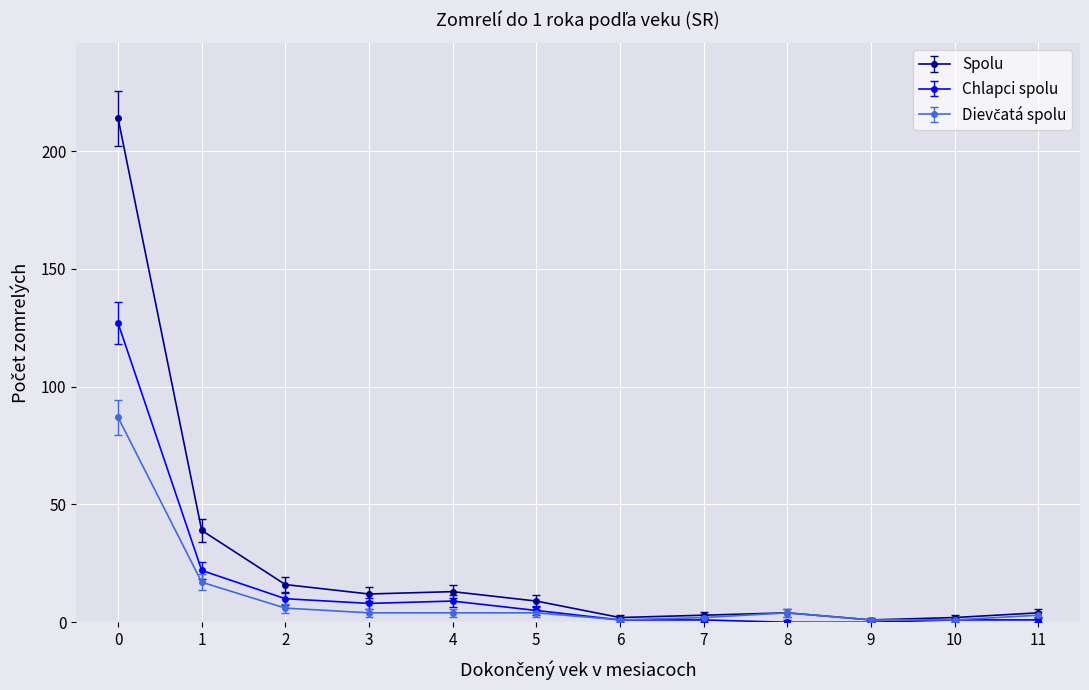

Which series has the widest spread of values?

Spolu